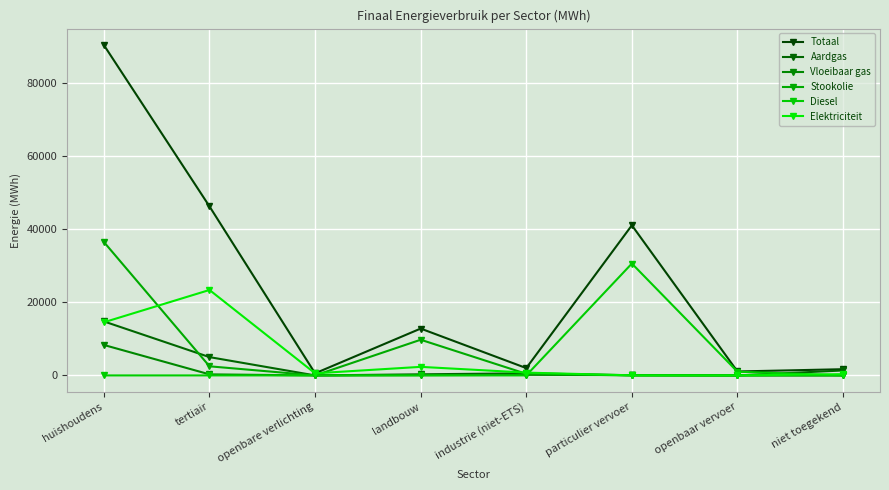

Between industrie (niet-ETS) and particulier vervoer, which series saw the biggest shift?

Totaal